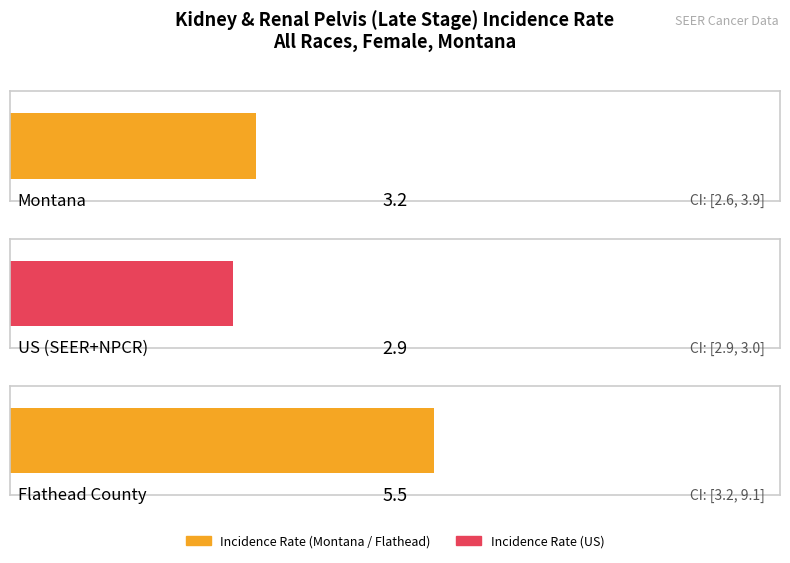

How many data points does each series have?

3